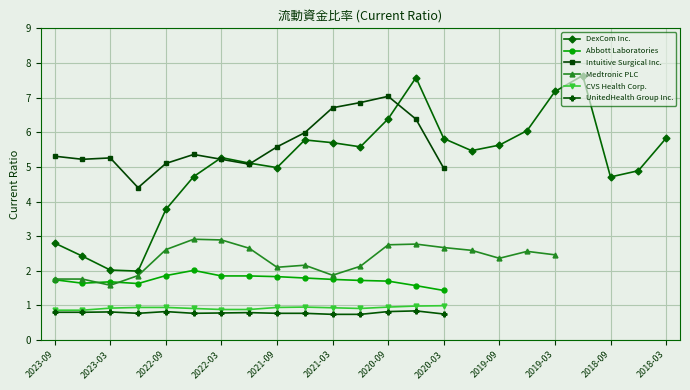

In DexCom Inc., how many points are higher than both neighbors (excluding endpoints)?

4